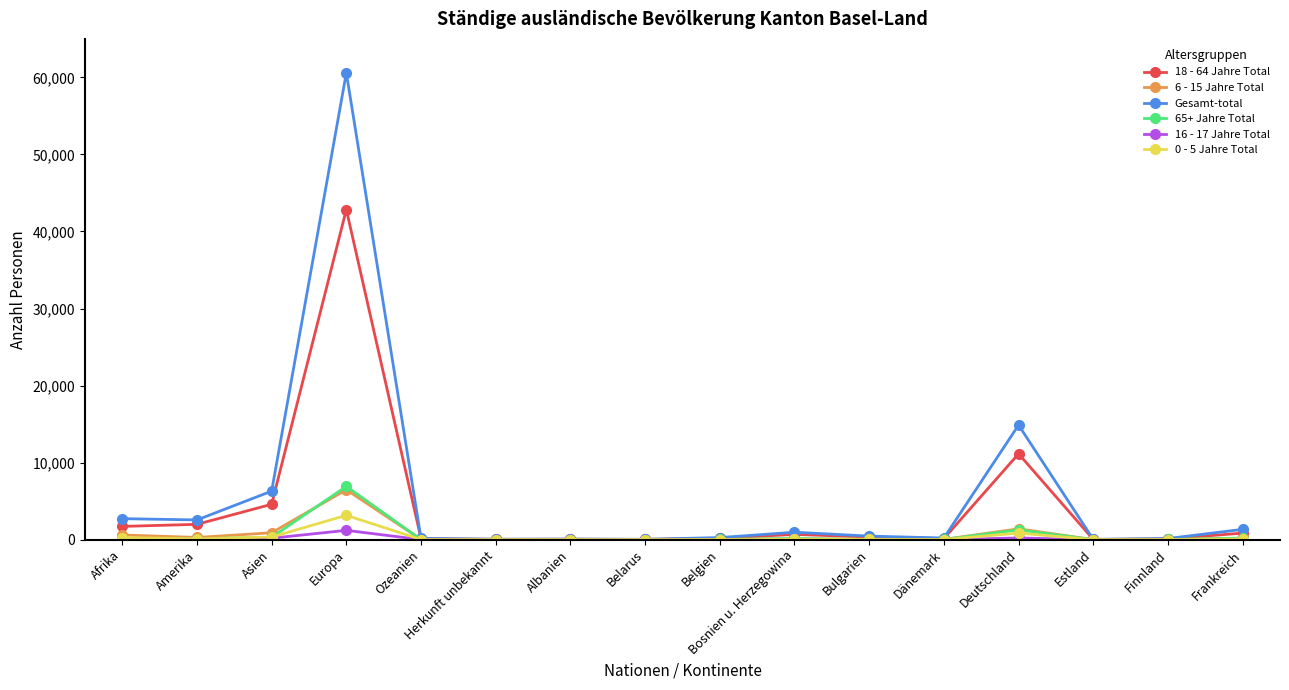

What is the label of the 9th point from the right?

Belarus